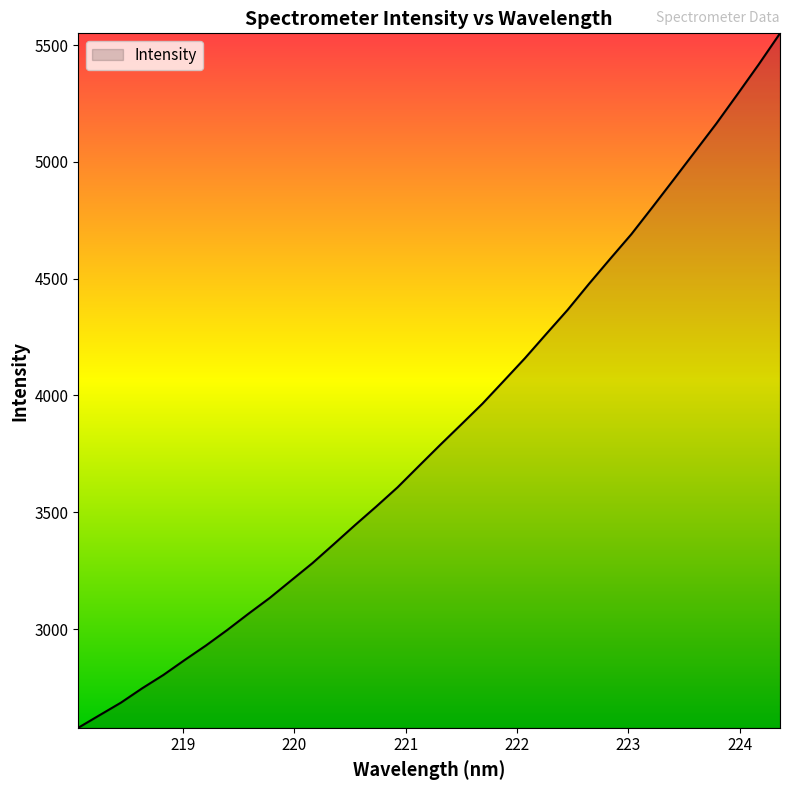

What is the smallest value displayed?

2577.6